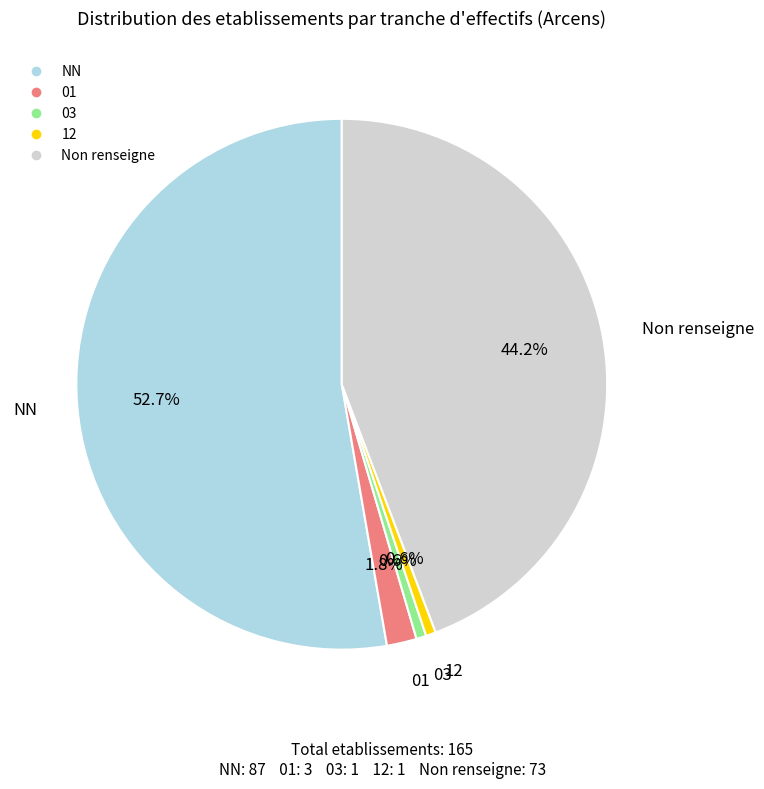

Is there a majority slice in this chart?

Yes